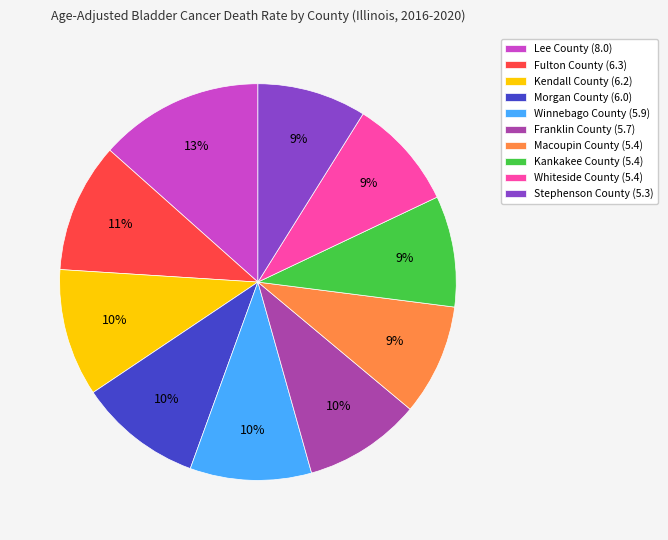

How many segments does this pie chart have?

10